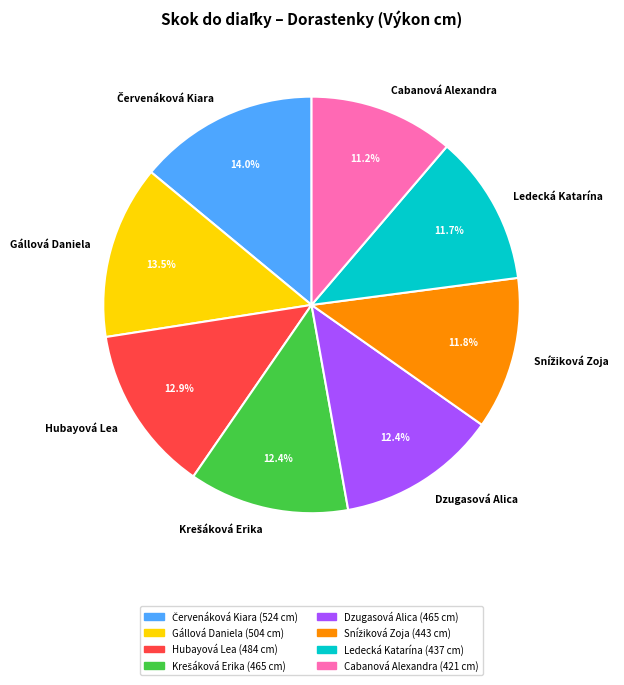

Is Hubayová Lea the majority of the pie?

No